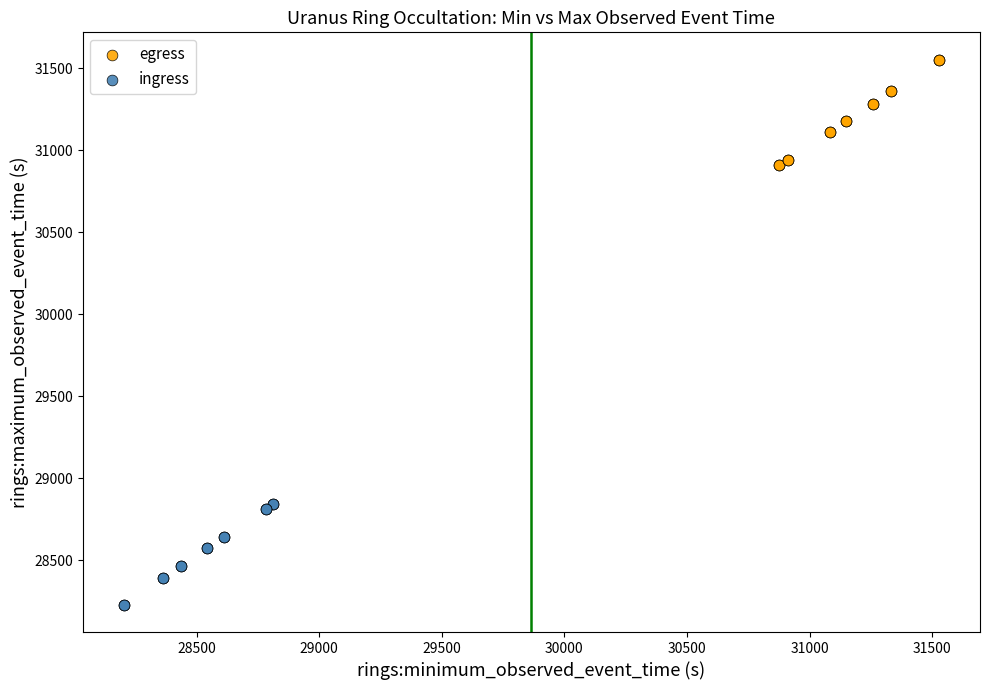

Which series contains the lowest Y value?

ingress